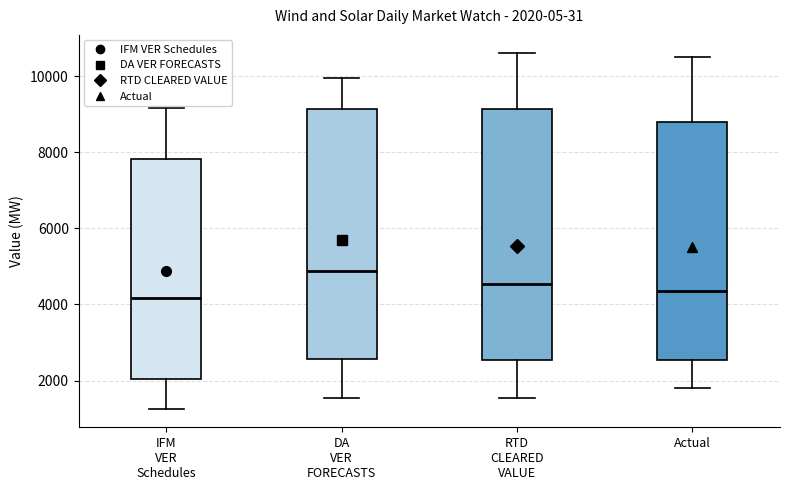

Which box has the highest median line?

DA VER FORECASTS